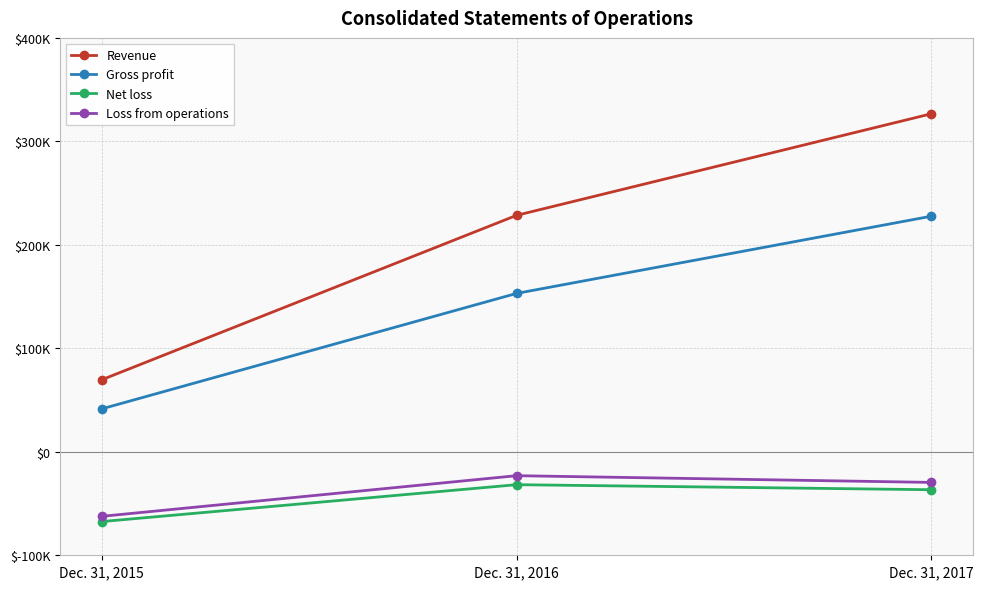

What are all the series names shown in the legend?

Revenue, Gross profit, Net loss, Loss from operations